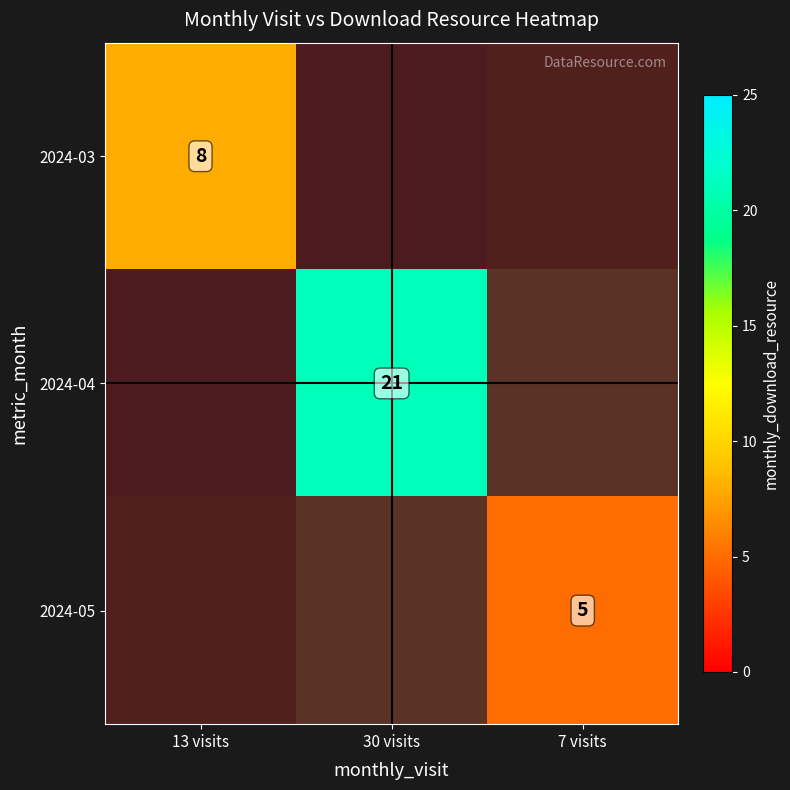

Rank the categories by 2024-04 value from lowest to highest.

13 visits, 7 visits, 30 visits